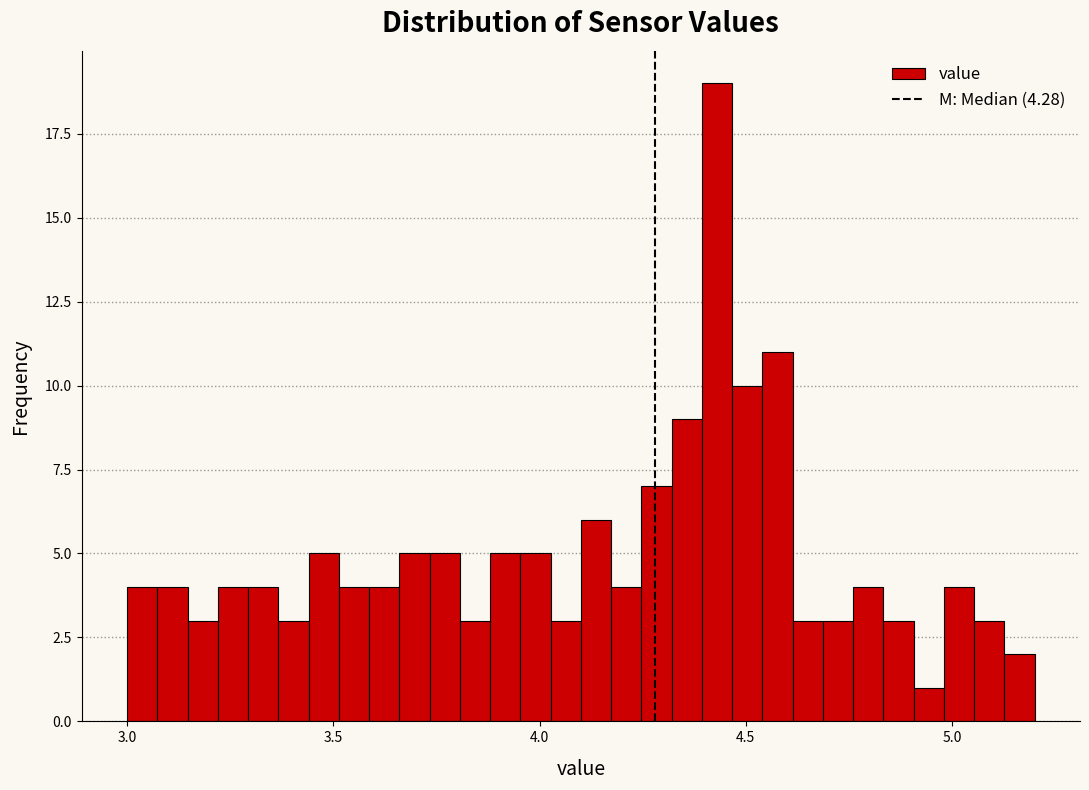

Around what value on the x-axis is the tallest bar? Give the approximate position of its centre, as read against the axis.

4.45